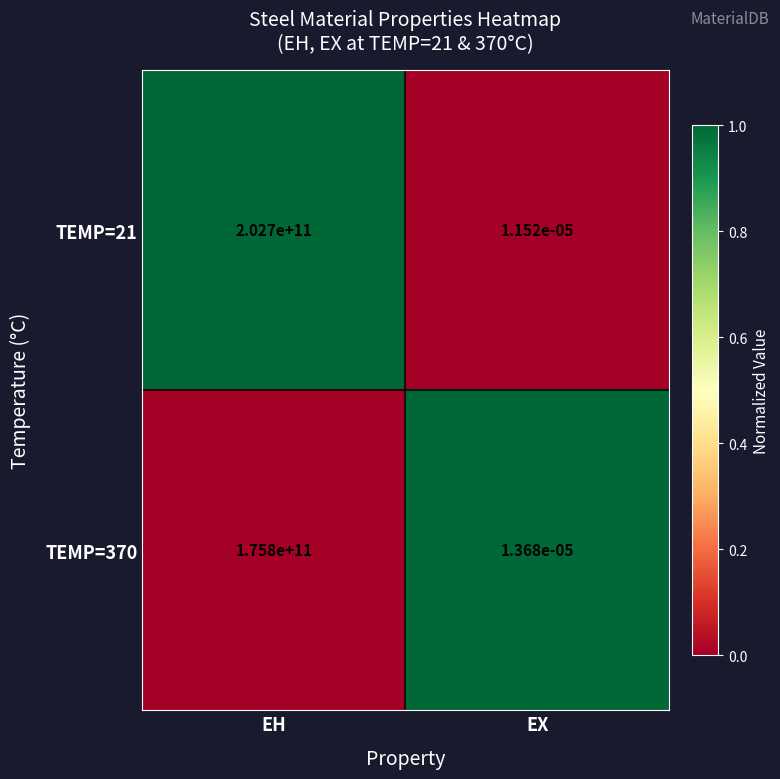

At which label is TEMP=21 closest to 101350000000?

EX